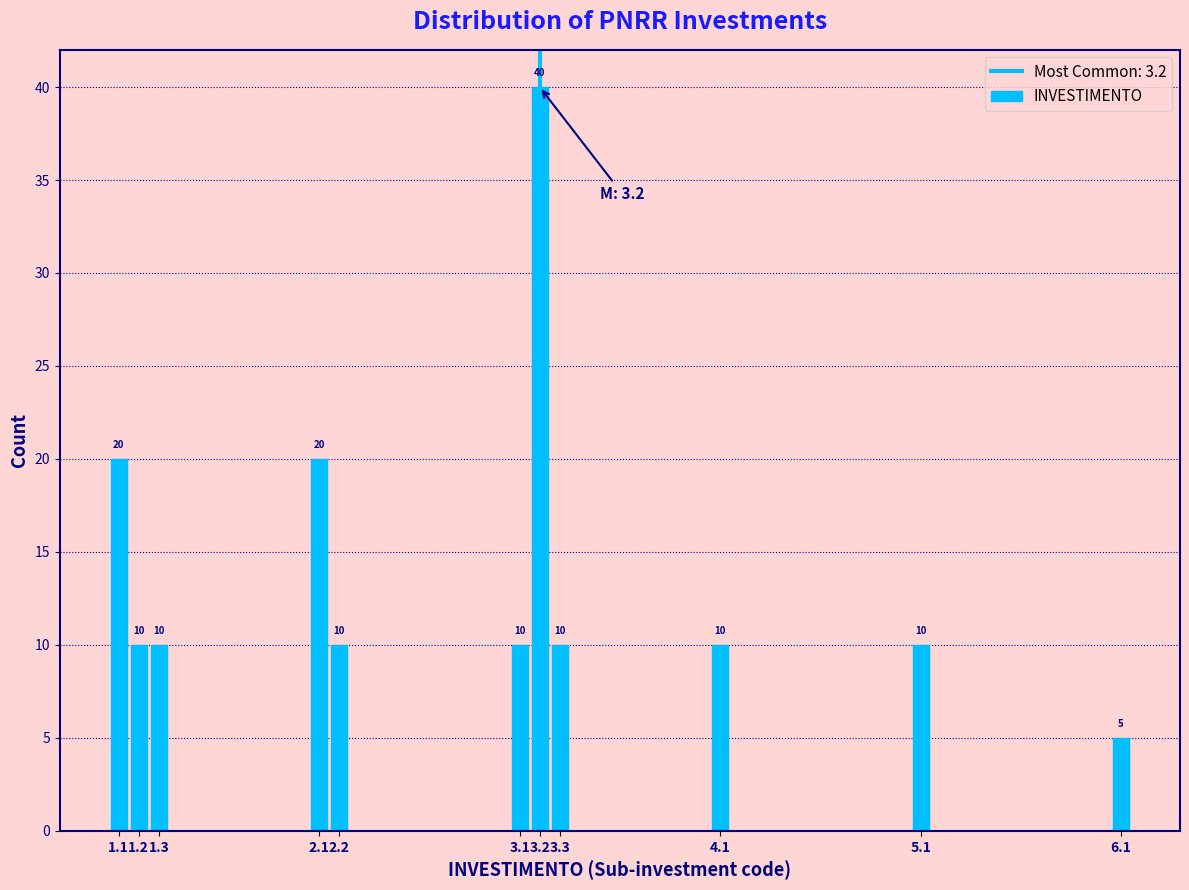

Reading left to right, what are all the values shown in this chart?

1.1=20	1.2=10	1.3=10	2.1=20	2.2=10	3.1=10	3.2=40	3.3=10	4.1=10	5.1=10	6.1=5